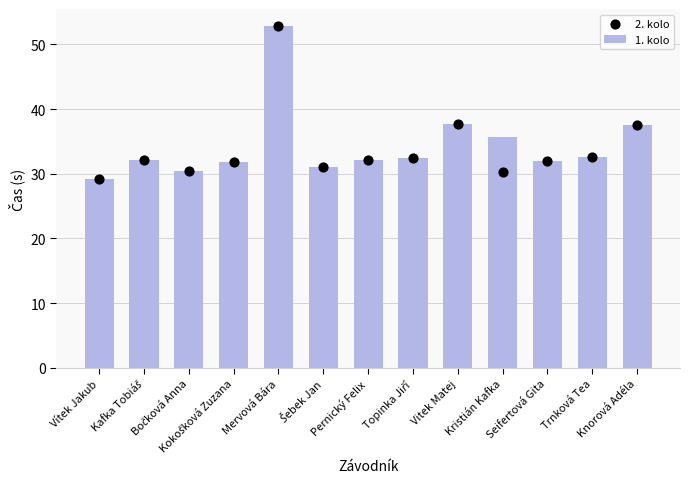

Is the value of 2. kolo at Vitek Matej greater than the value of 1. kolo at Kafka Tobiáš?

Yes